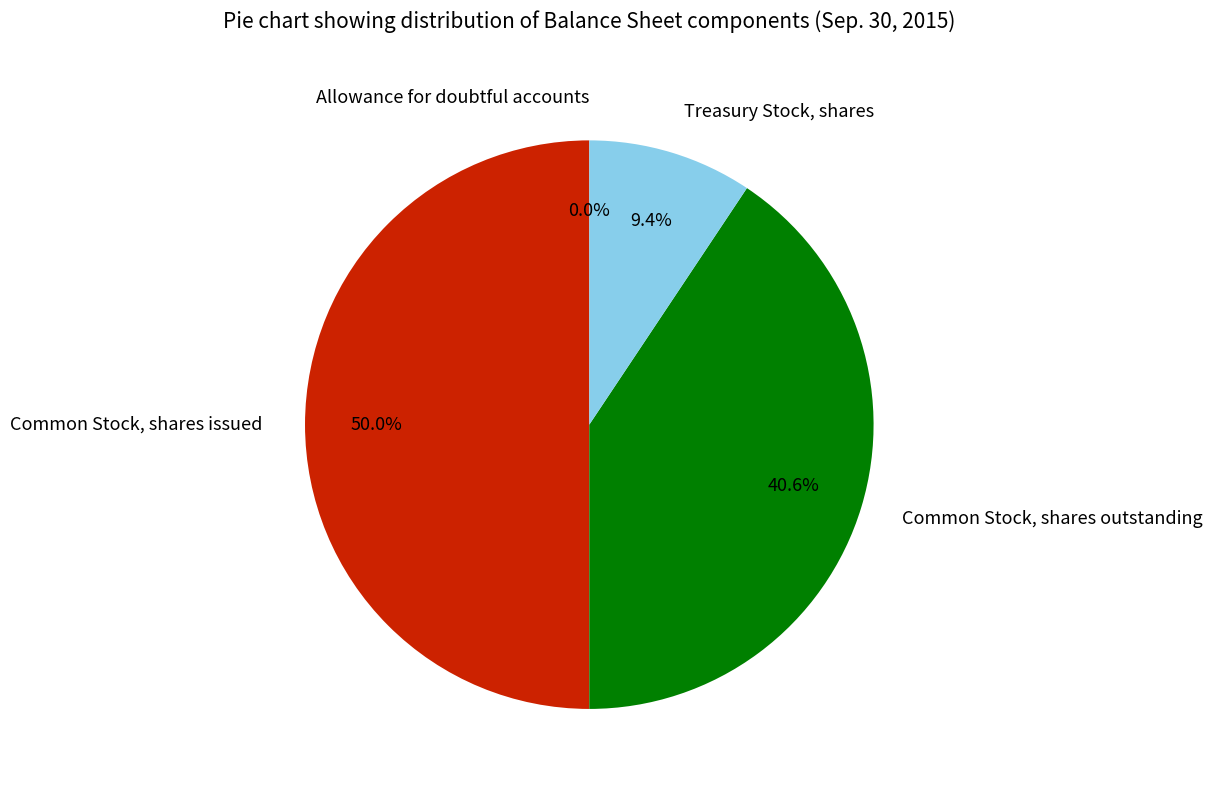

Which category has the biggest portion of the pie?

Common Stock, shares issued